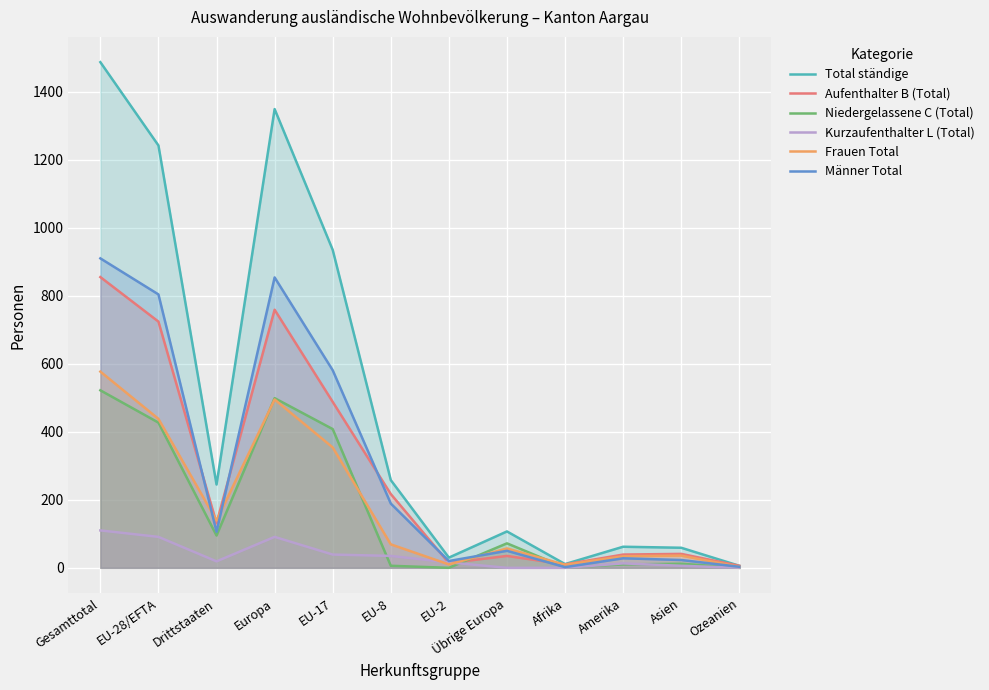

What is the total value across all series at Ozeanien?

18